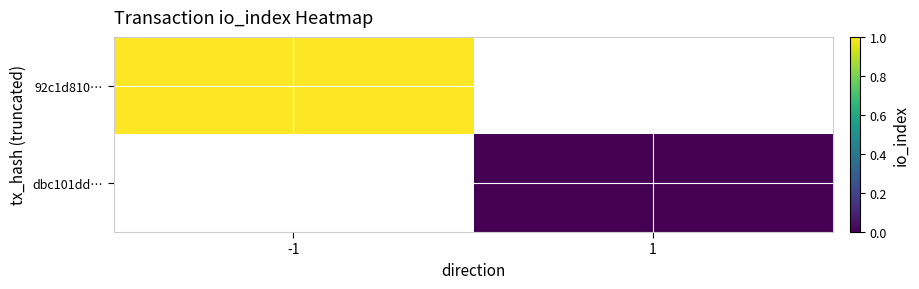

Is the value of dbc101dd… at -1 greater than the value of 92c1d810… at -1?

No